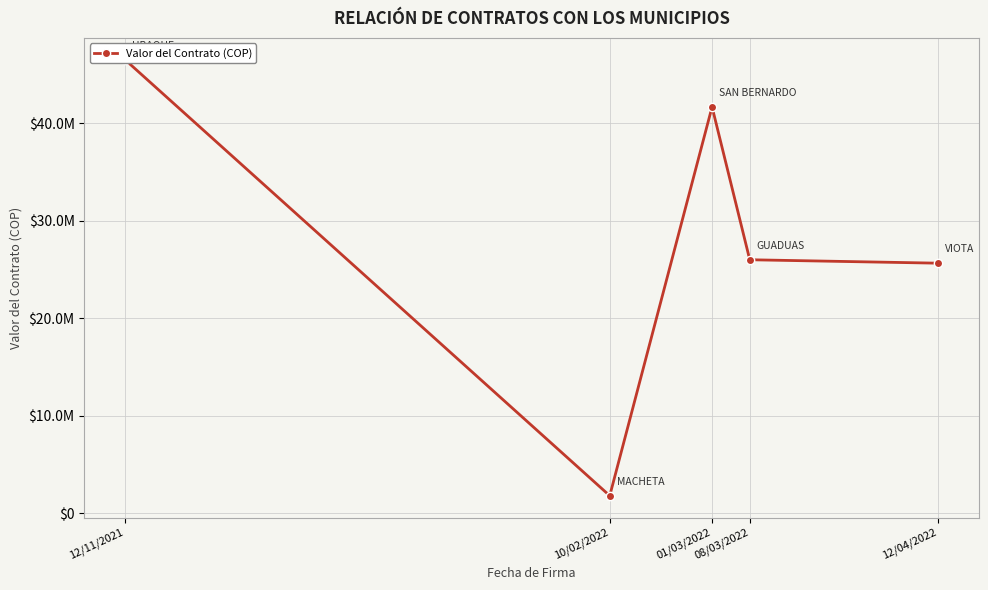

What is the average value?

28327523